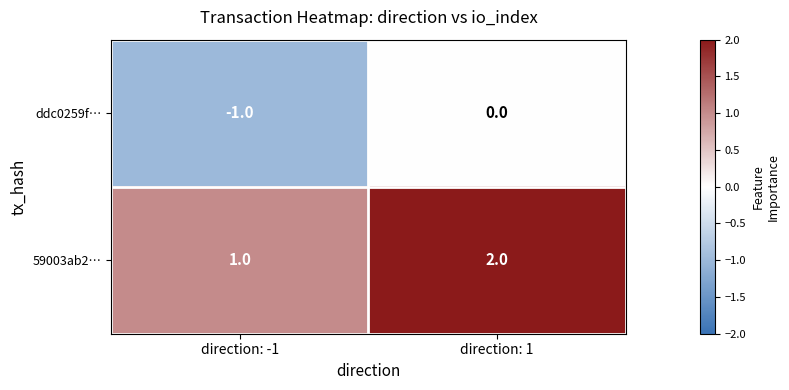

What is the sum of all 59003ab2… values?

3